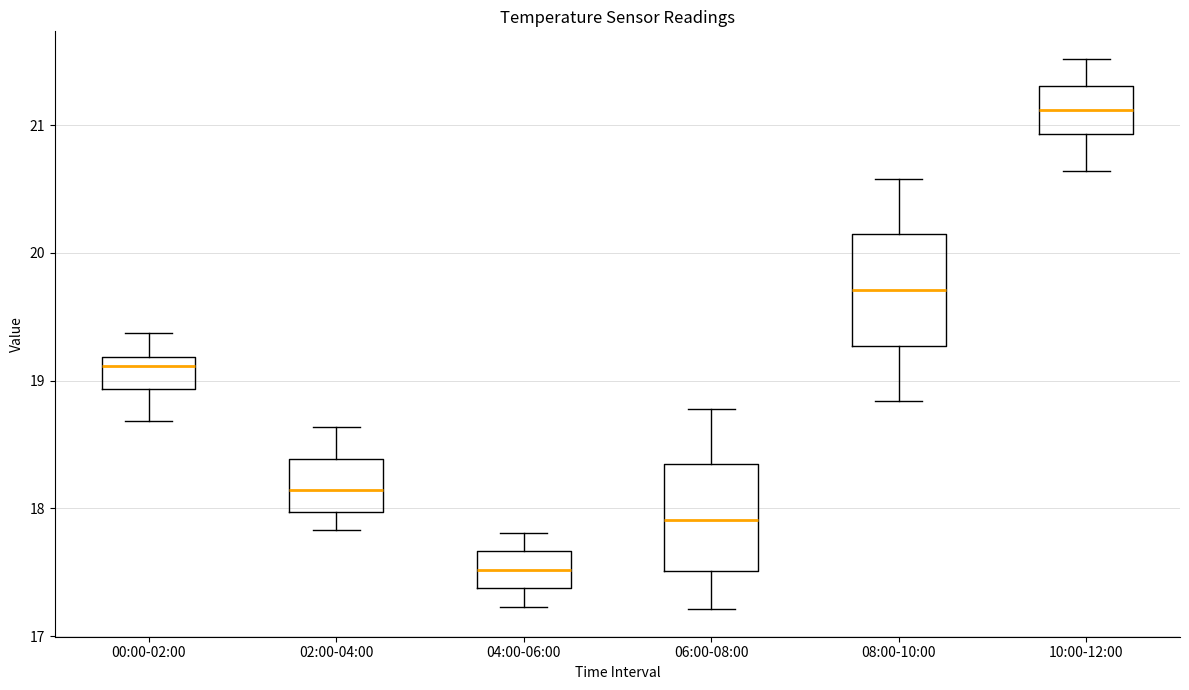

Reading left to right, transcribe this box plot: for each box, give where its median line is, the range the box spans, and where its two whiskers end, as read against the y-axis. The values are not printed on the chart, so give them approximately, as read against the axis.

00:00-02:00: median 19.1, box 18.9 to 19.2, whiskers 18.7 to 19.4
02:00-04:00: median 18.1, box 18.0 to 18.4, whiskers 17.8 to 18.6
04:00-06:00: median 17.5, box 17.4 to 17.7, whiskers 17.2 to 17.8
06:00-08:00: median 17.9, box 17.5 to 18.3, whiskers 17.2 to 18.8
08:00-10:00: median 19.7, box 19.3 to 20.1, whiskers 18.8 to 20.6
10:00-12:00: median 21.1, box 20.9 to 21.3, whiskers 20.6 to 21.5